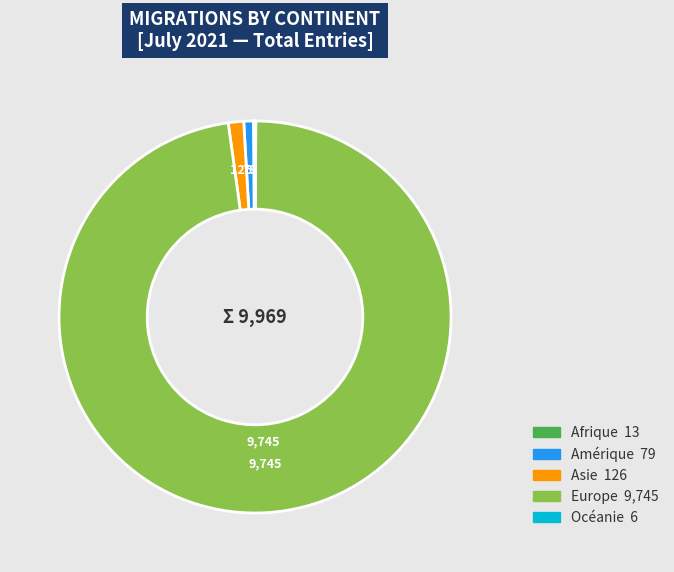

True or false: Asie accounts for 13% of the total.

False